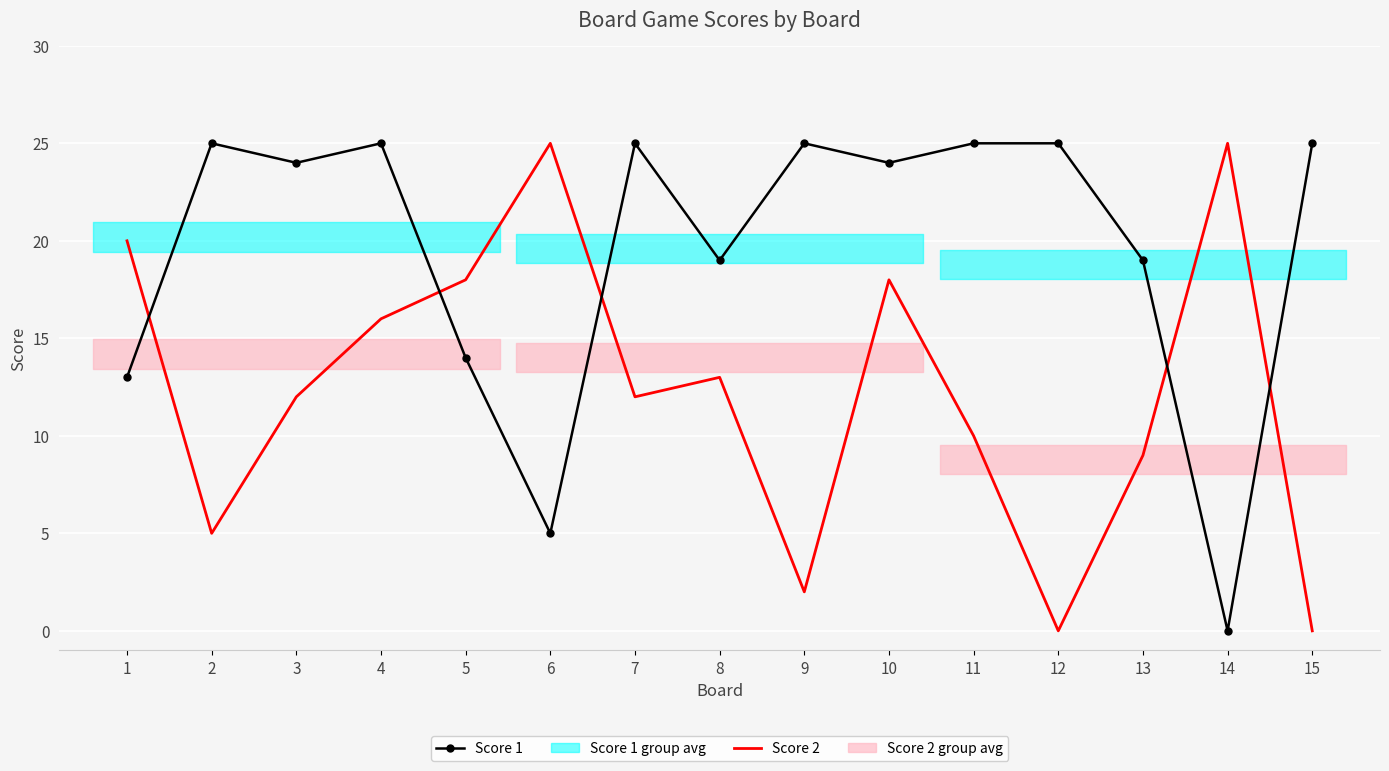

What is the value of the Score 2 point at the 14th from the left?

25